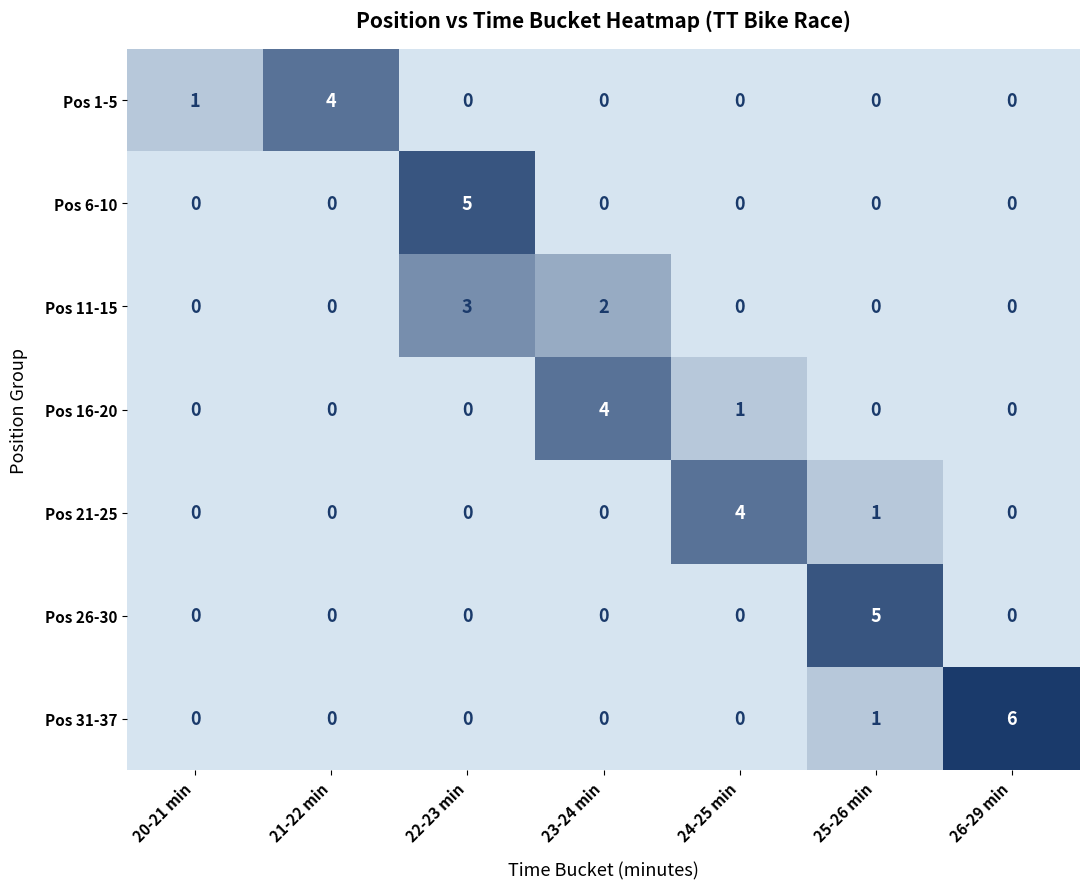

How many positive values does the Pos 1-5 series have?

2